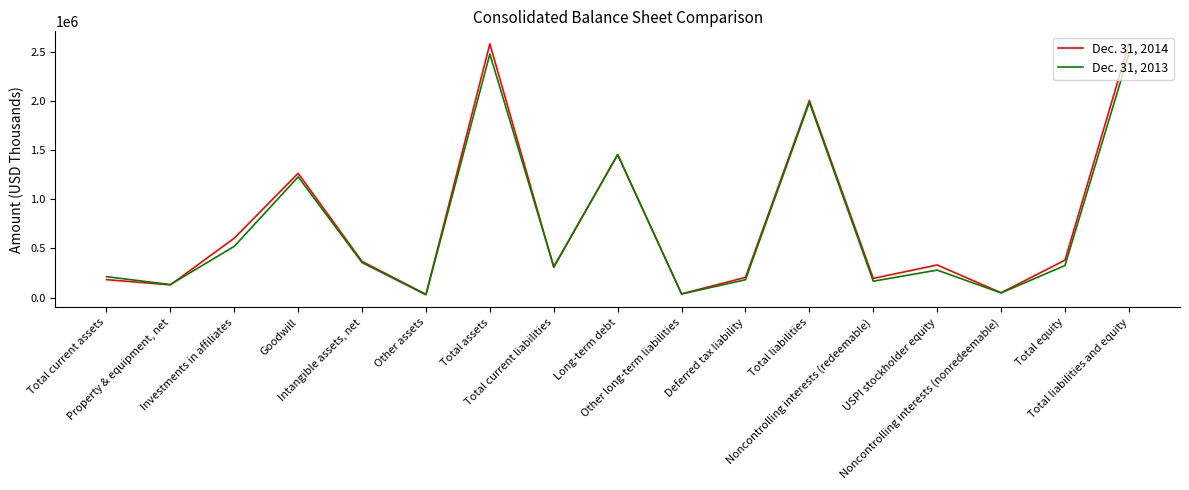

What position from the left is Goodwill?

4